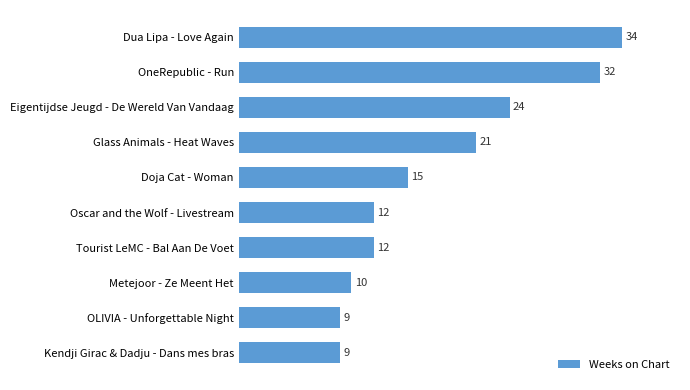

How many values are below 15?

5